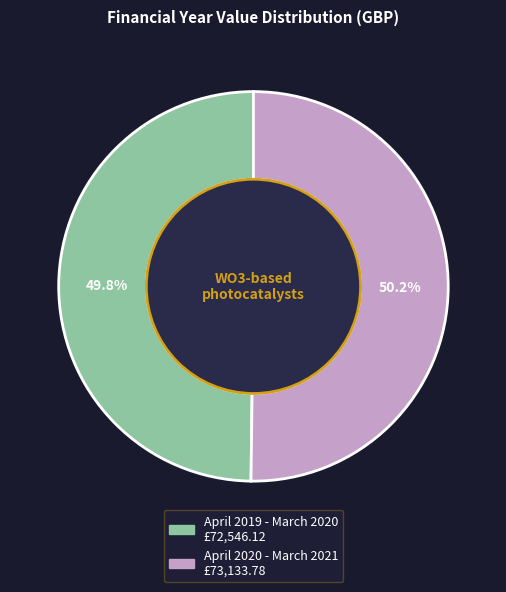

Does any single category account for the majority?

Yes